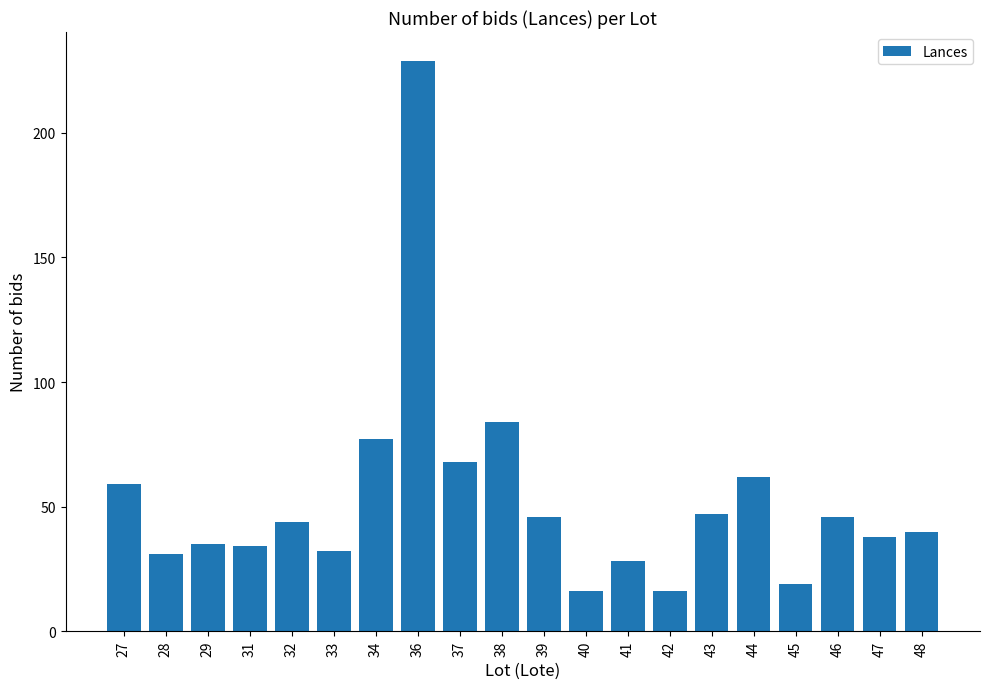

Reading left to right, what are all the values shown in this chart?

59	31	35	34	44	32	77	229	68	84	46	16	28	16	47	62	19	46	38	40